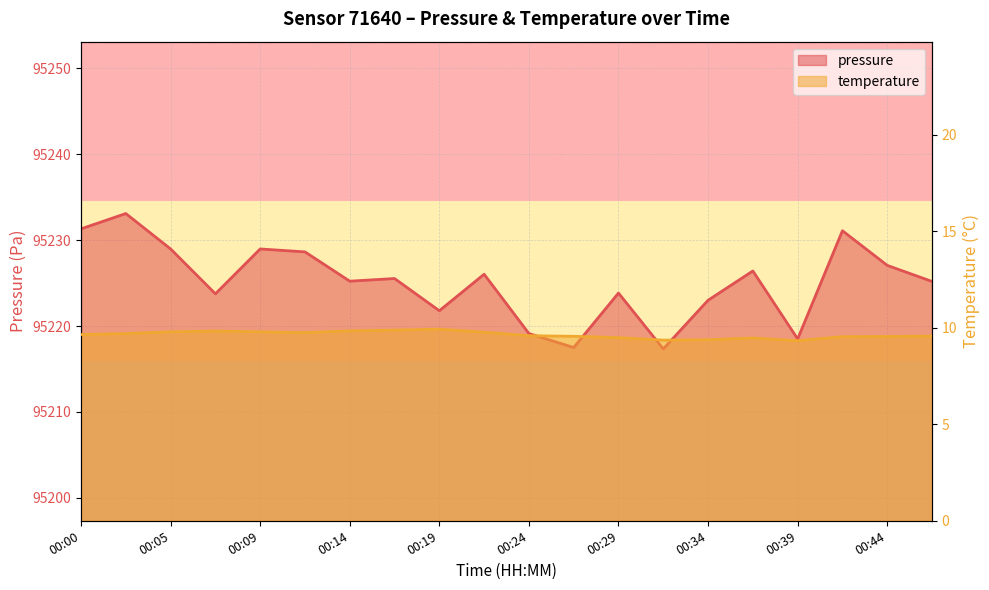

True or false: temperature and pressure cross at least once.

False